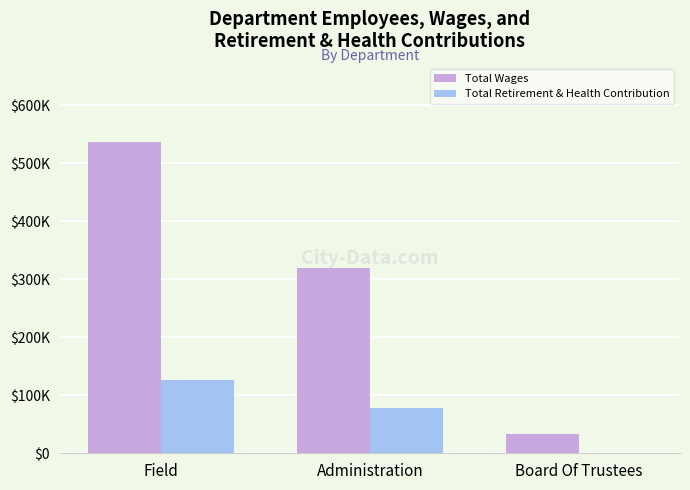

Reading left to right, transcribe all the data shown in this chart.

Total Wages: 537411	320038	33750
Total Retirement & Health Contribution: 126631	77440	0